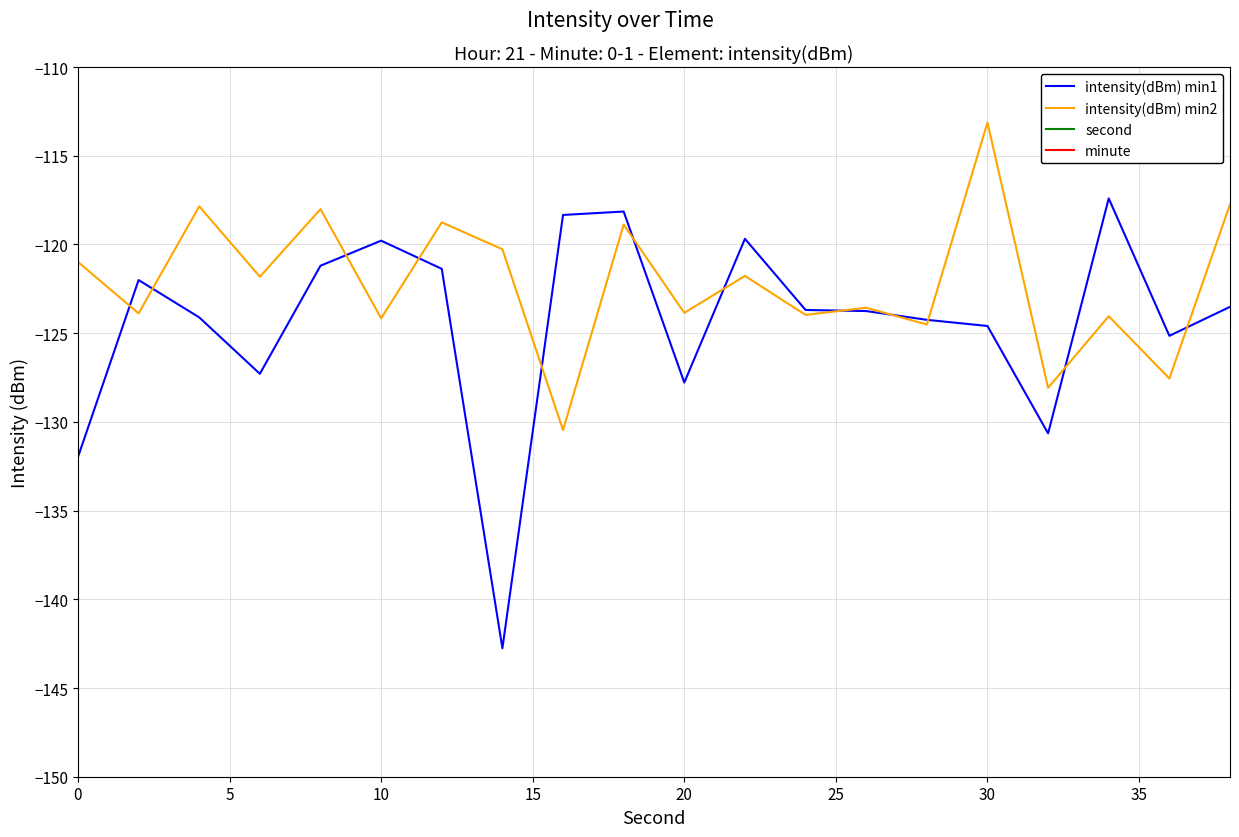

Reading left to right, list all the values displayed in this chart.

intensity(dBm) min1: -132.0	-122.0	-124.1	-127.3	-121.2	-119.8	-121.4	-142.8	-118.3	-118.1	-127.8	-119.7	-123.7	-123.8	-124.2	-124.6	-130.6	-117.4	-125.2	-123.5
intensity(dBm) min2: -121.0	-123.9	-117.9	-121.8	-118.0	-124.2	-118.8	-120.3	-130.5	-118.9	-123.9	-121.8	-124.0	-123.6	-124.5	-113.1	-128.1	-124.0	-127.6	-117.7
second: 0.0	2.0	4.0	6.0	8.0	10.0	12.0	14.0	16.0	18.0	20.0	22.0	24.0	26.0	28.0	30.0	32.0	34.0	36.0	38.0
minute: 0.0	0.0	0.0	0.0	0.0	0.0	0.0	0.0	0.0	0.0	0.0	0.0	0.0	0.0	0.0	0.0	0.0	0.0	0.0	0.0